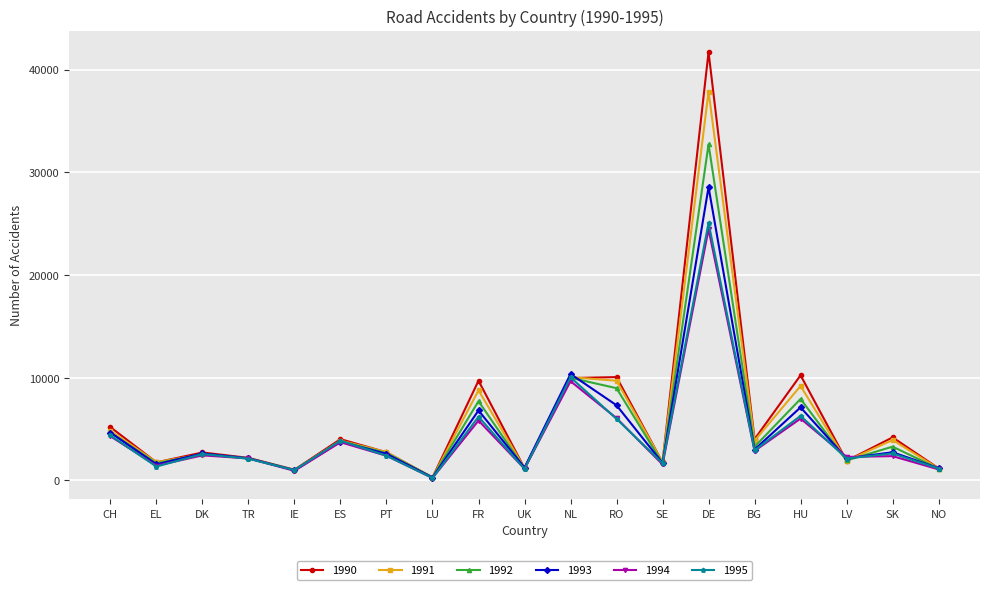

Which series changed the most between CH and ES?

1990